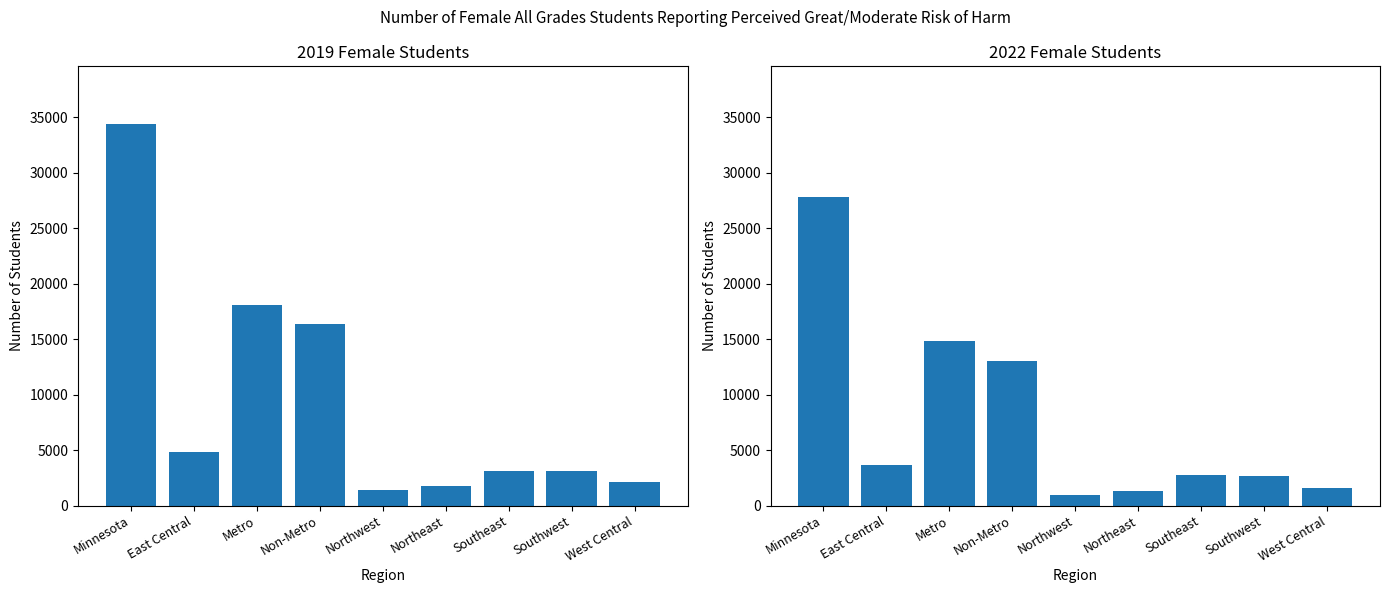

How many data points in 2019 Female are less than 3136?

4